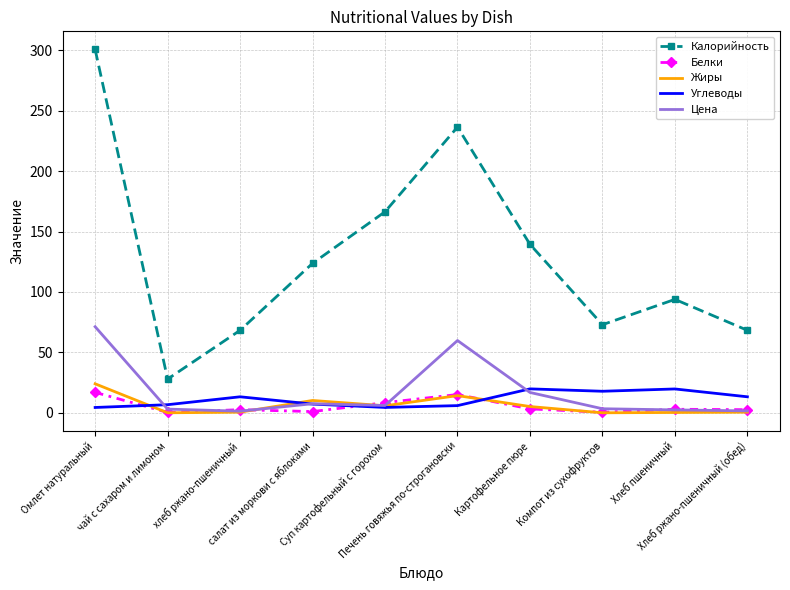

Which series has the largest total across all categories?

Калорийность